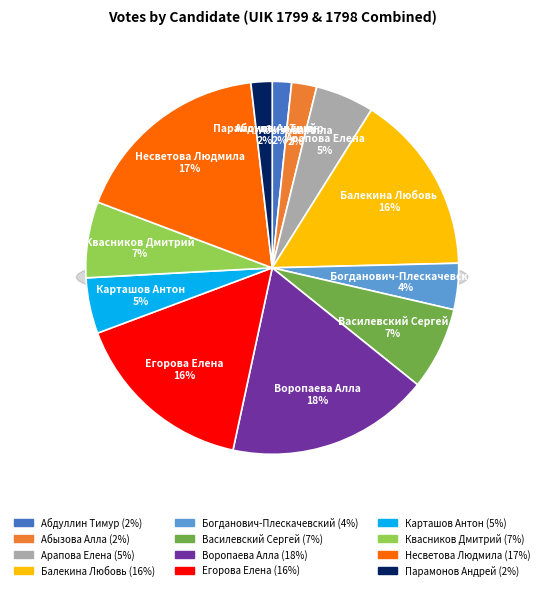

How many segments does this pie chart have?

12